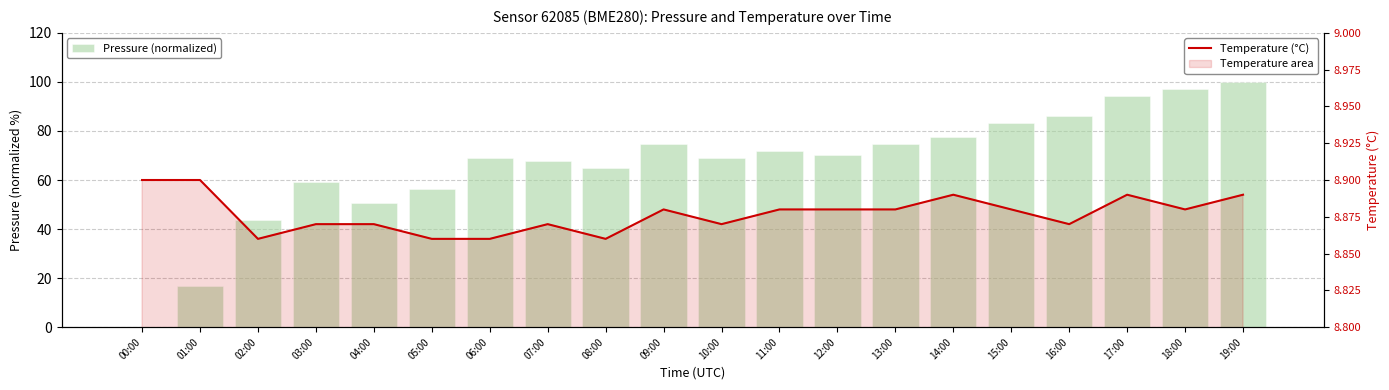

The Pressure (normalized) series shows 100.0 at 19:00. True or false?

True